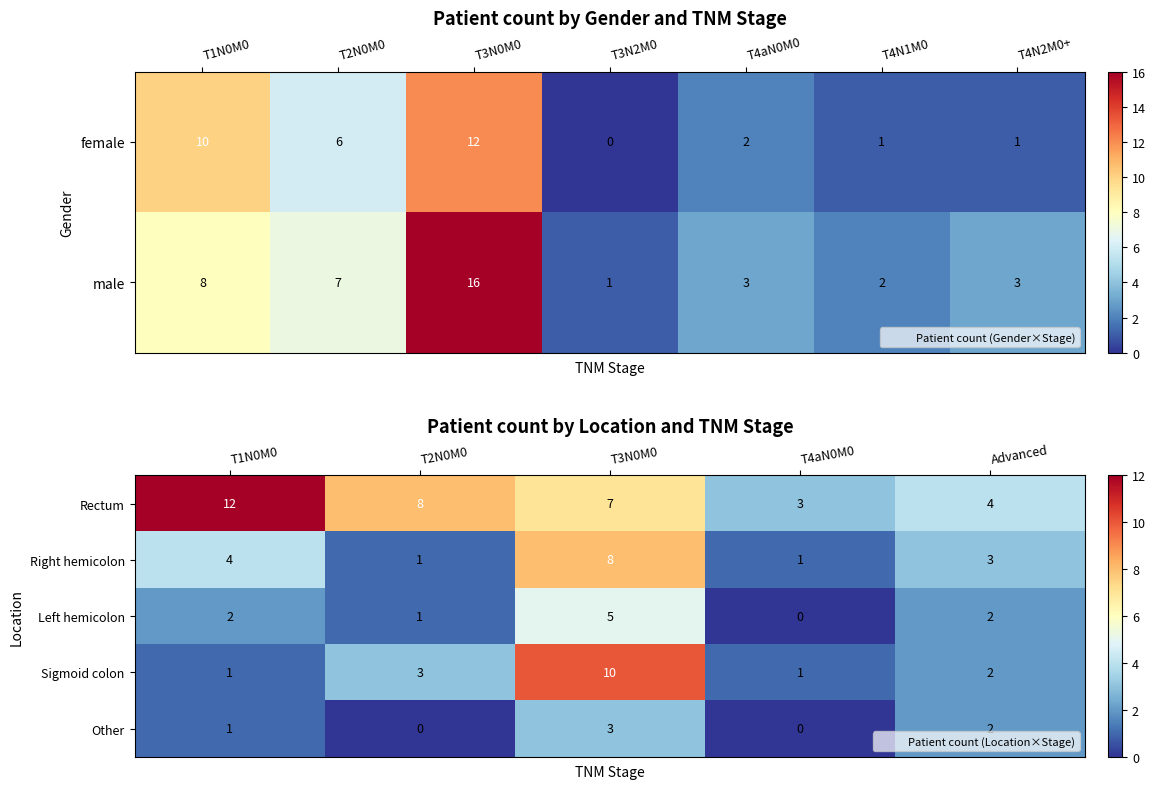

What is the sum of the Right hemicolon values at T2N0M0 and T1N0M0?

5